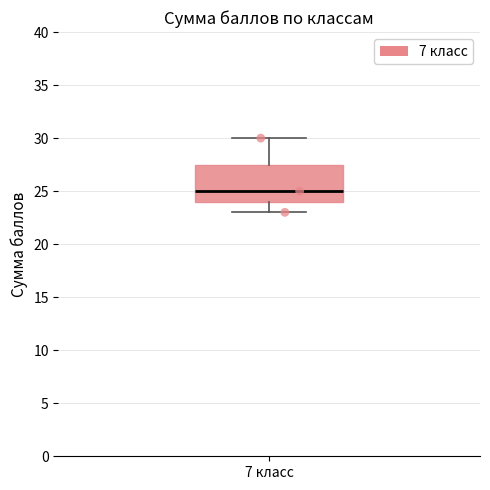

Read this box plot against the y-axis: the position of the median line, the range covered by the box, and the ends of both whiskers. The values are not printed on the chart, so give them approximately, as read against the axis.

median 25.0, box 24.0 to 27.5, whiskers 23.0 to 30.0